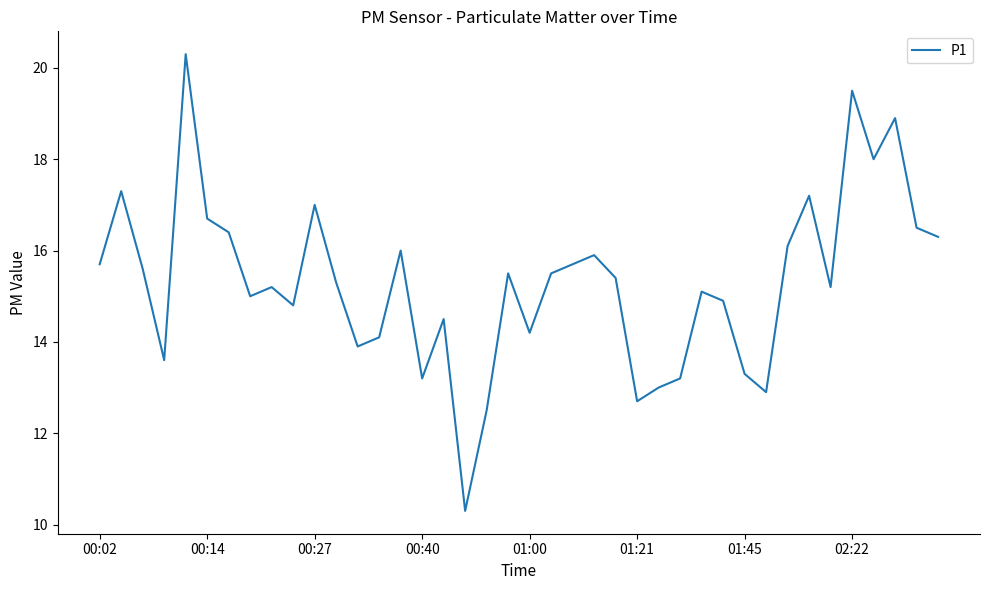

What is the maximum value shown in the chart?

20.3